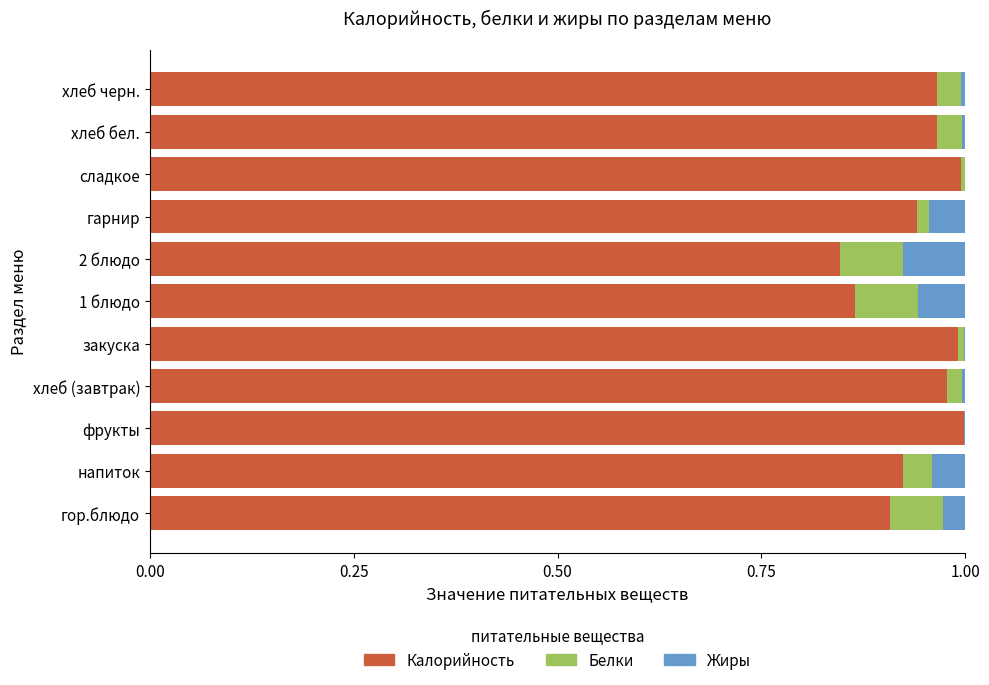

Is it true that Калорийность equals 1.0 at фрукты?

True